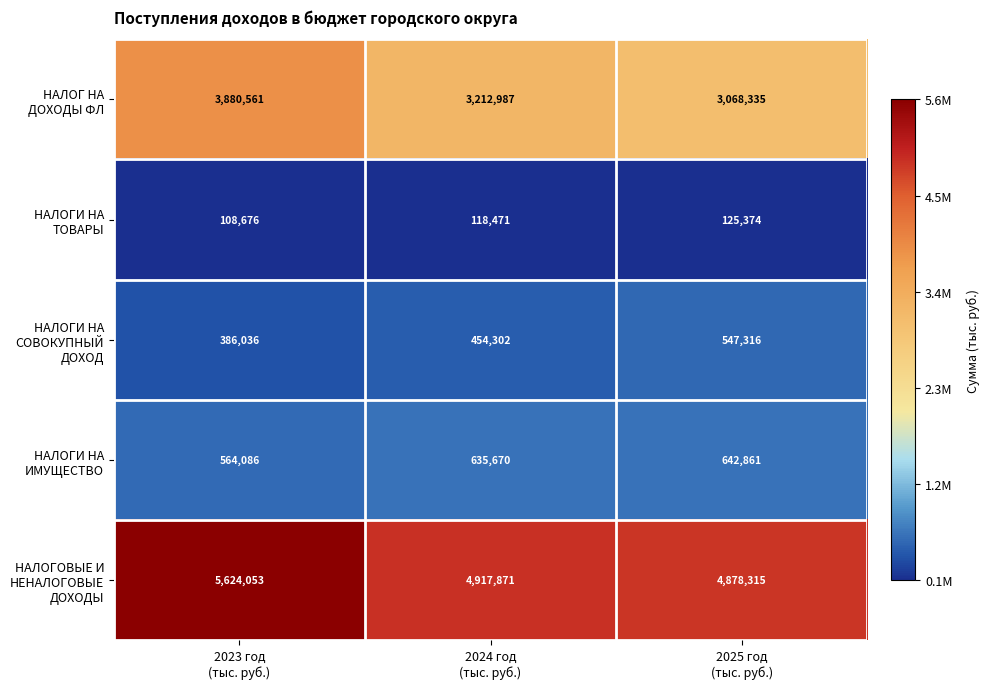

What is the maximum value shown in the chart?

5624053